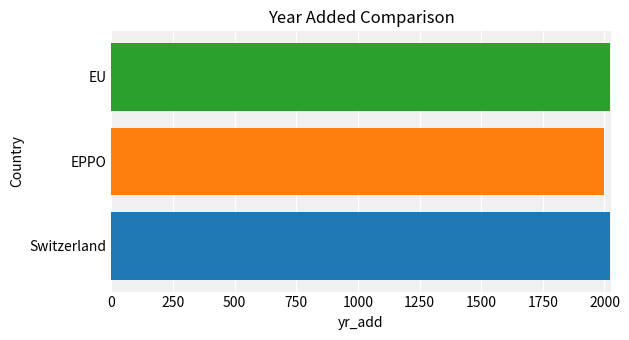

Is it true that the value at EPPO is 1998?

True